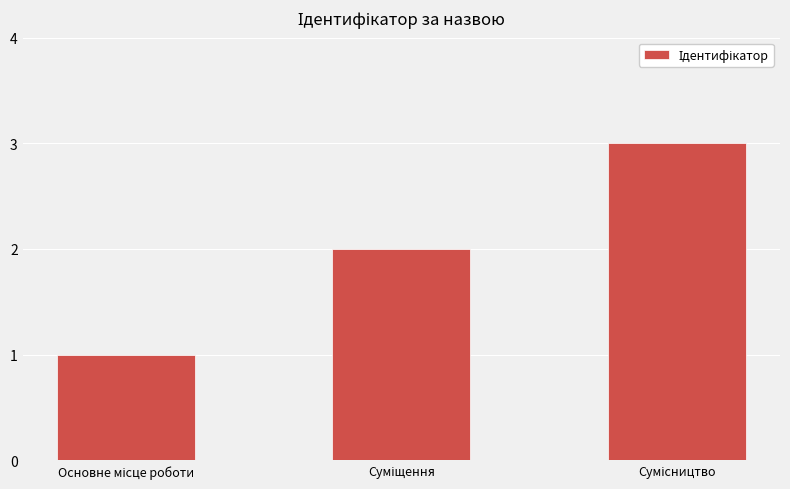

What is the greatest value displayed?

3